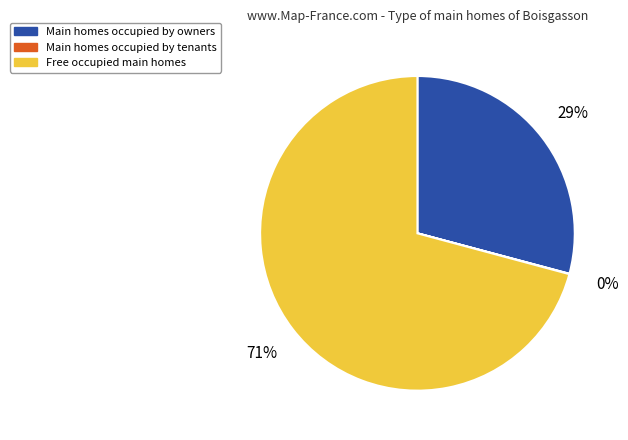

Is there a majority slice in this chart?

Yes